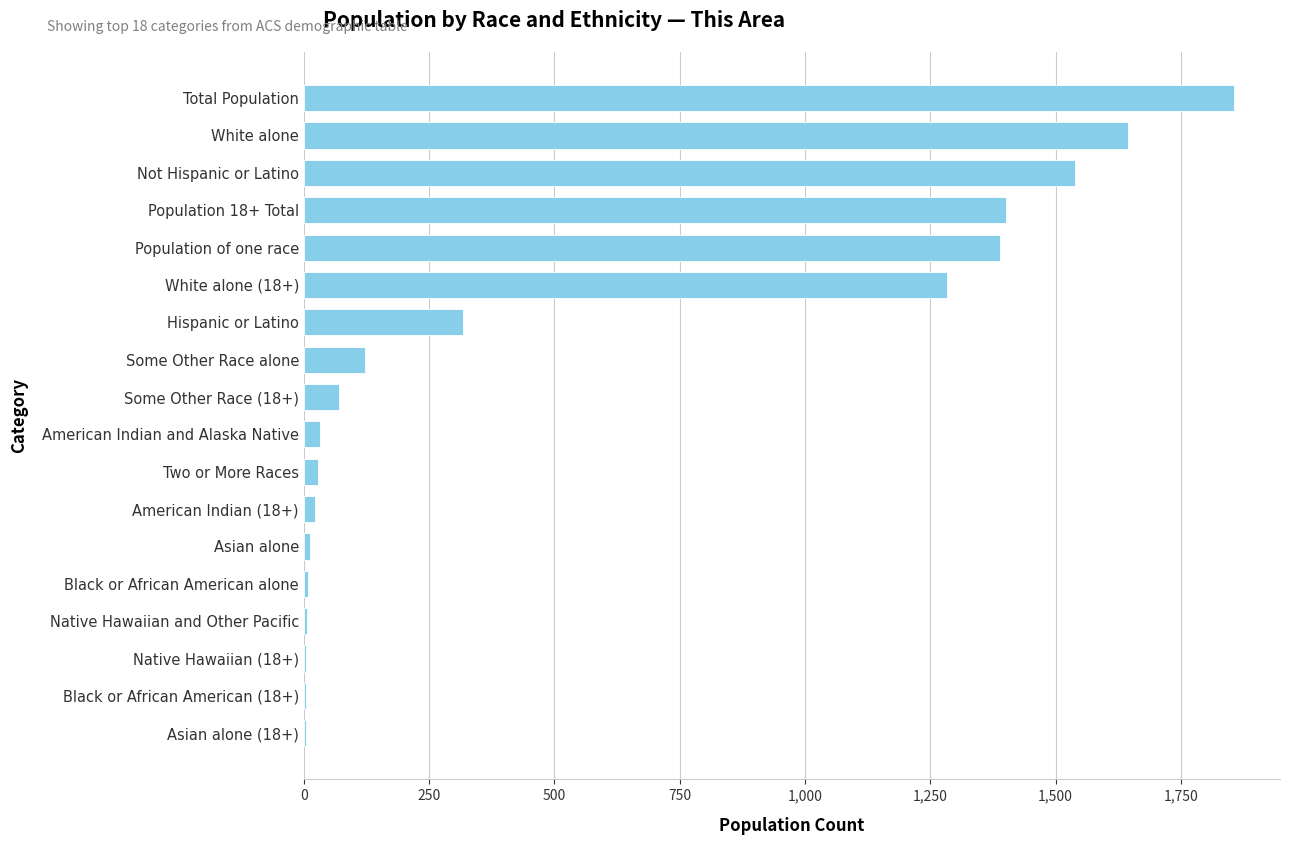

At which label is the value closest to 930?

White alone (18+)